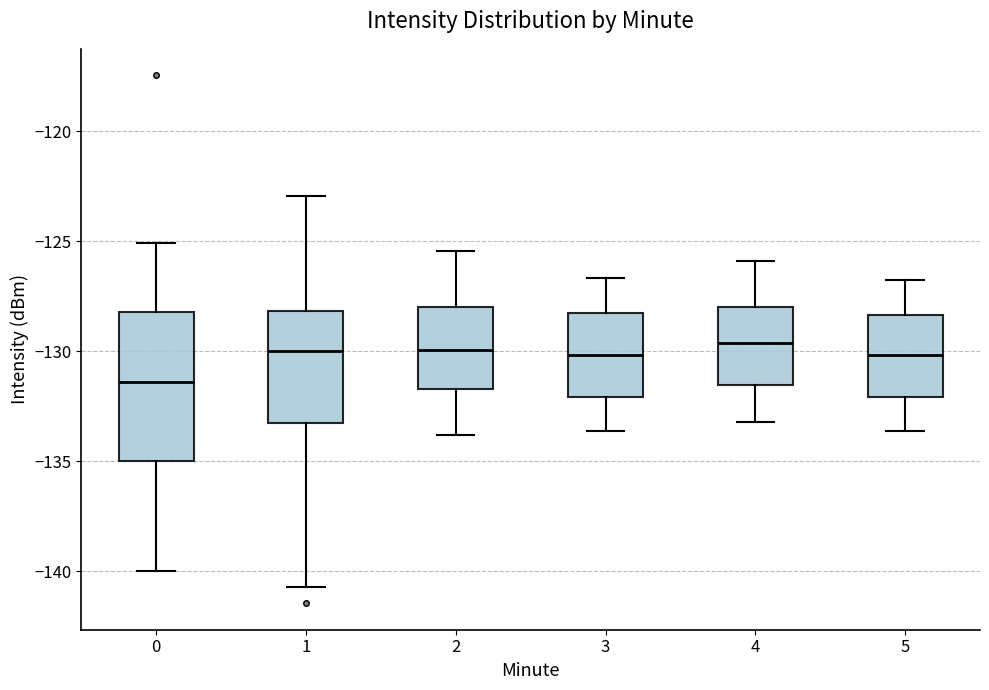

Reading left to right, transcribe this box plot: for each box, give where its median line is, the range the box spans, and where its two whiskers end, as read against the y-axis. The values are not printed on the chart, so give them approximately, as read against the axis.

0: median -131.5, box -135.0 to -128.0, whiskers -140.0 to -125.0
1: median -130.0, box -133.5 to -128.0, whiskers -140.5 to -123.0
2: median -130.0, box -131.5 to -128.0, whiskers -134.0 to -125.5
3: median -130.0, box -132.0 to -128.5, whiskers -133.5 to -126.5
4: median -129.5, box -131.5 to -128.0, whiskers -133.0 to -126.0
5: median -130.0, box -132.0 to -128.5, whiskers -133.5 to -127.0